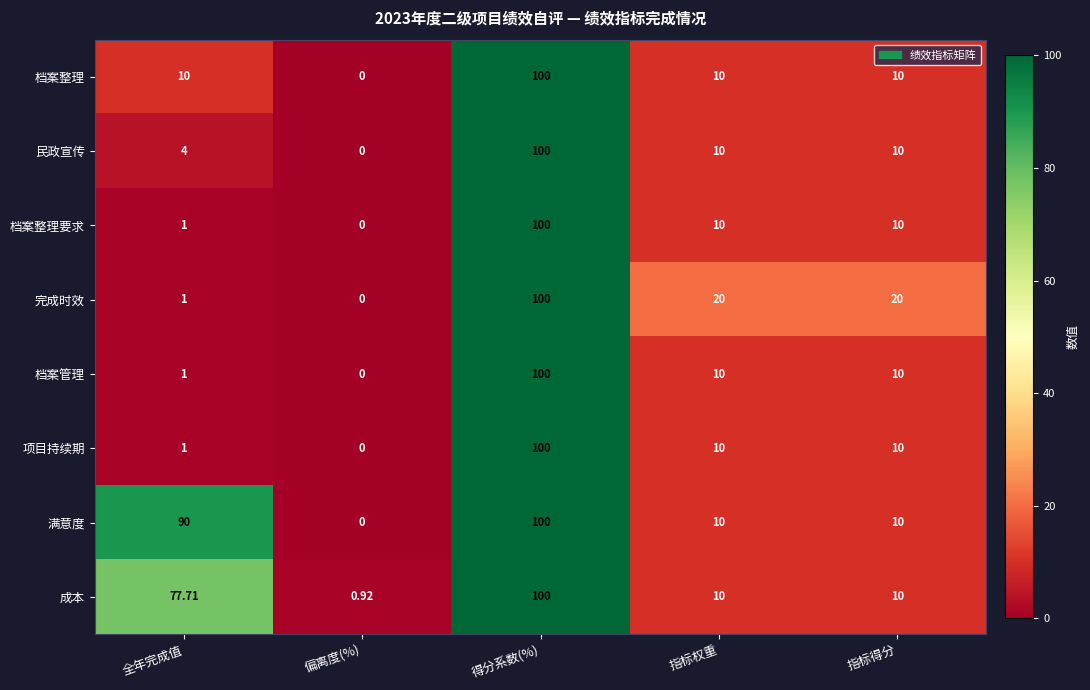

Is the value of 民政宣传 at 偏离度(%) greater than the value of 档案整理要求 at 得分系数(%)?

No